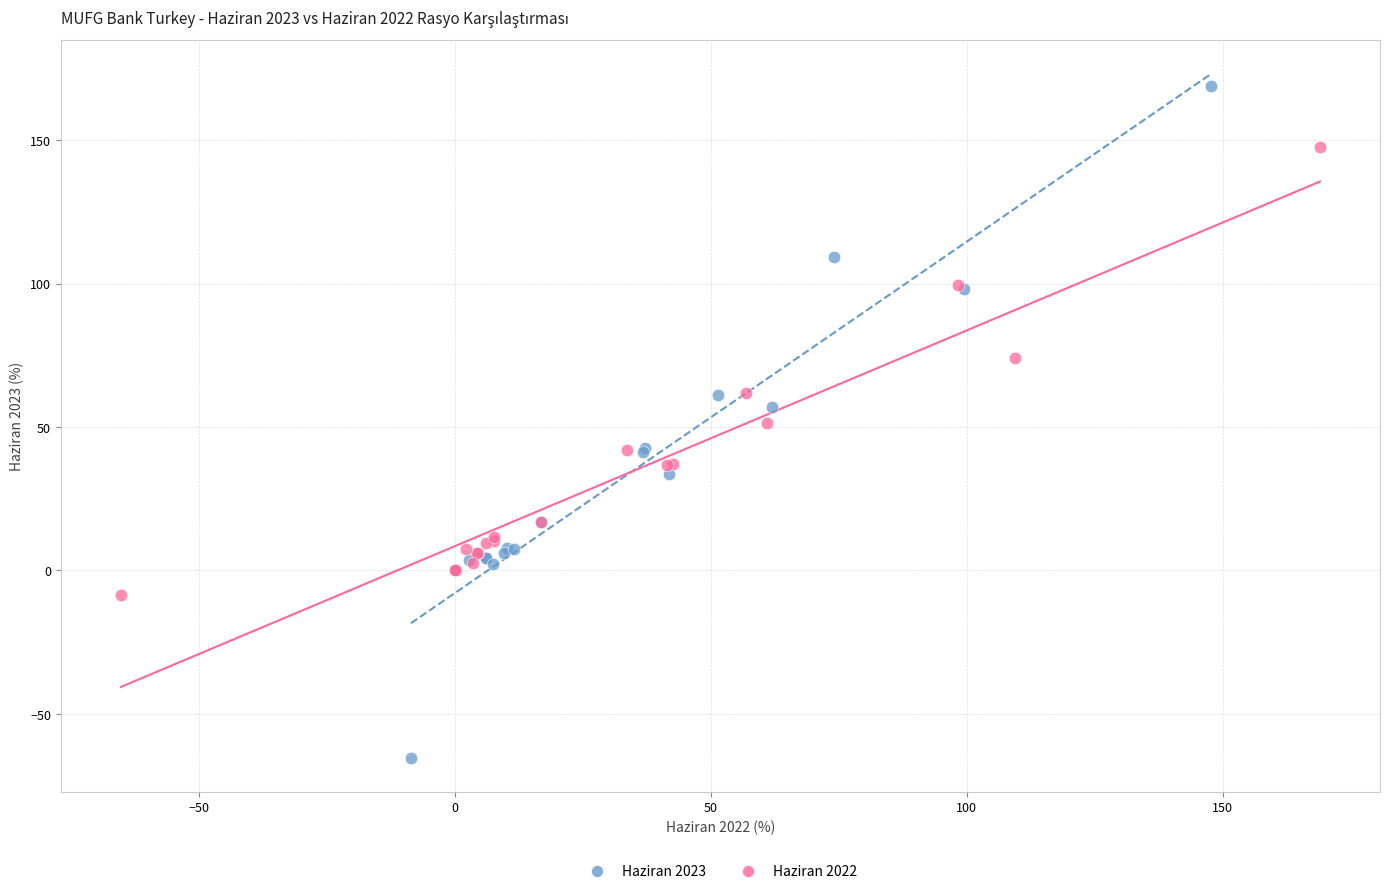

Which series contains the lowest Y value?

Haziran 2023